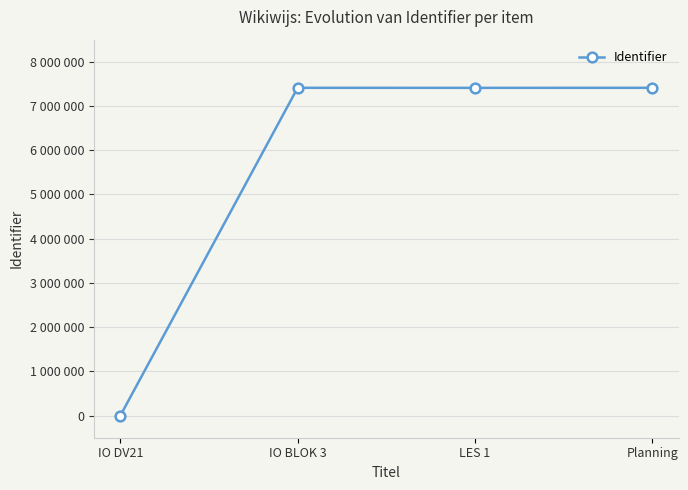

At which category does the data reach its first local peak?

IO BLOK 3